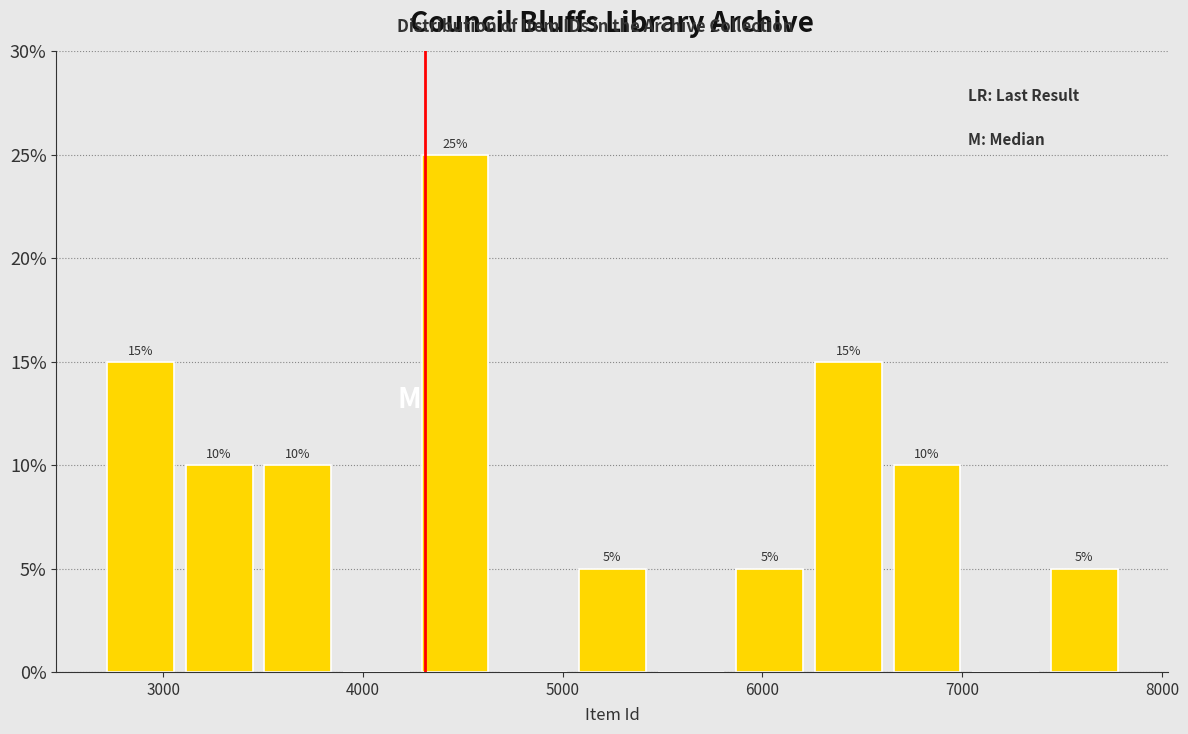

Read against the x-axis, roughly where is the centre of the tallest bar?

4500